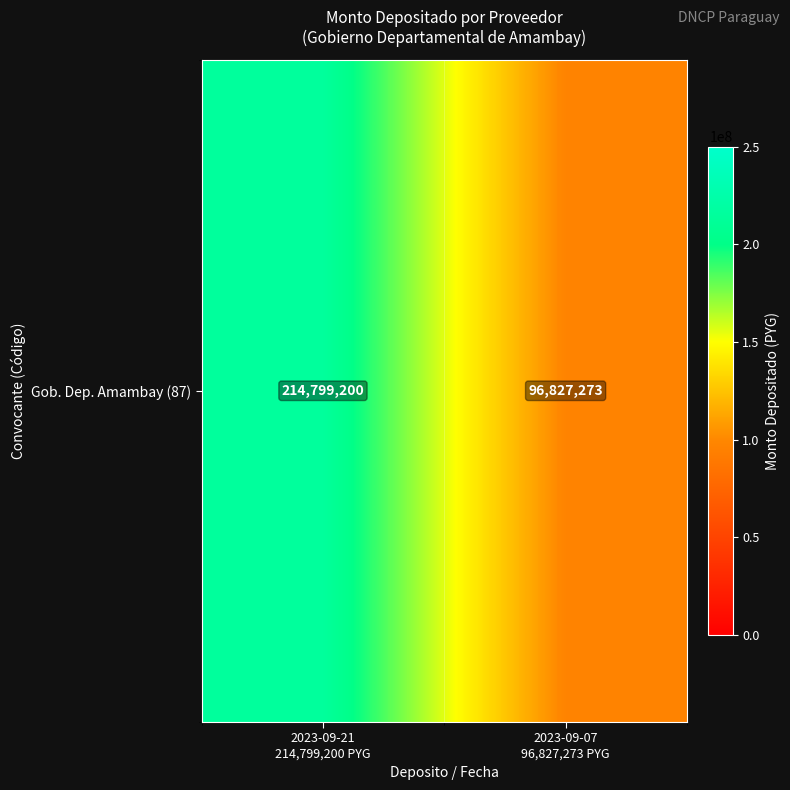

Rank the categories by value from lowest to highest.

2023-09-07
96,827,273 PYG, 2023-09-21
214,799,200 PYG